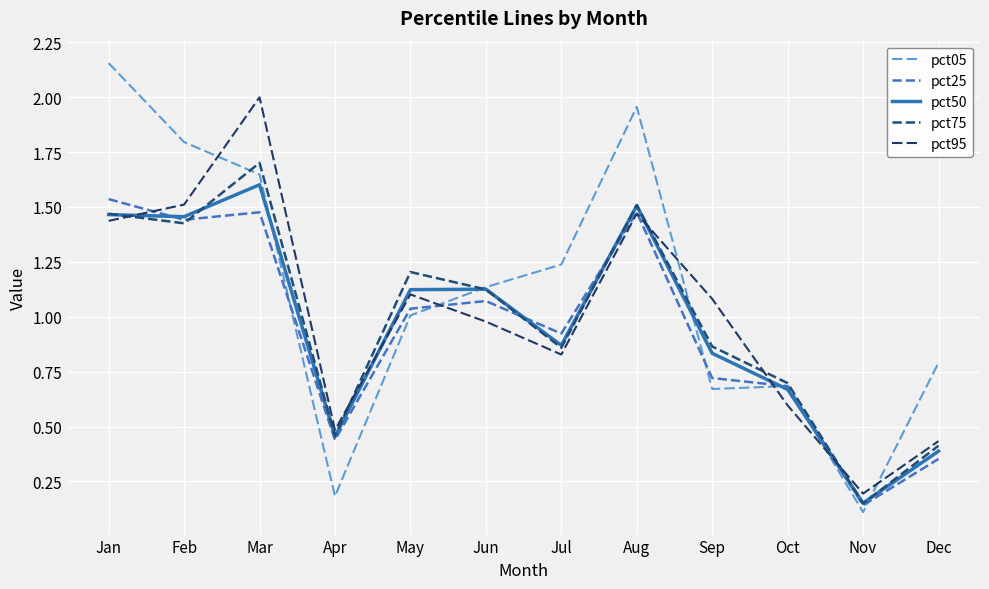

Rank the series by their maximum value, from lowest to highest.

pct25, pct50, pct75, pct95, pct05